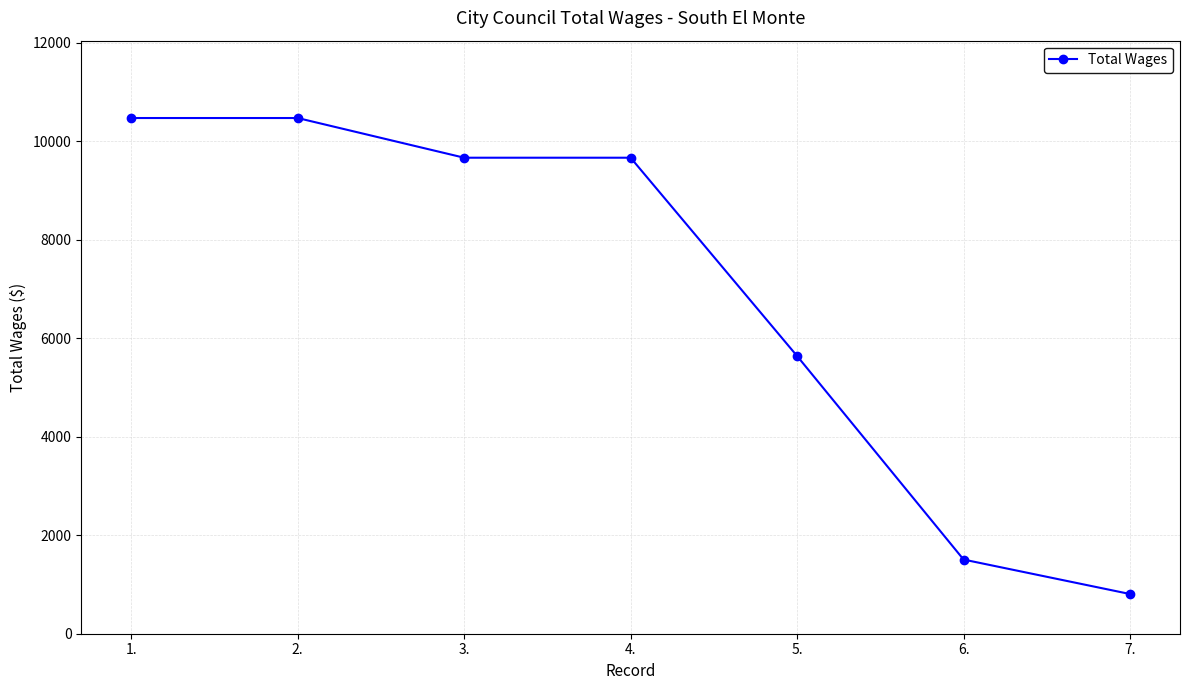

The chart shows a value of 9666 at 4.. True or false?

True